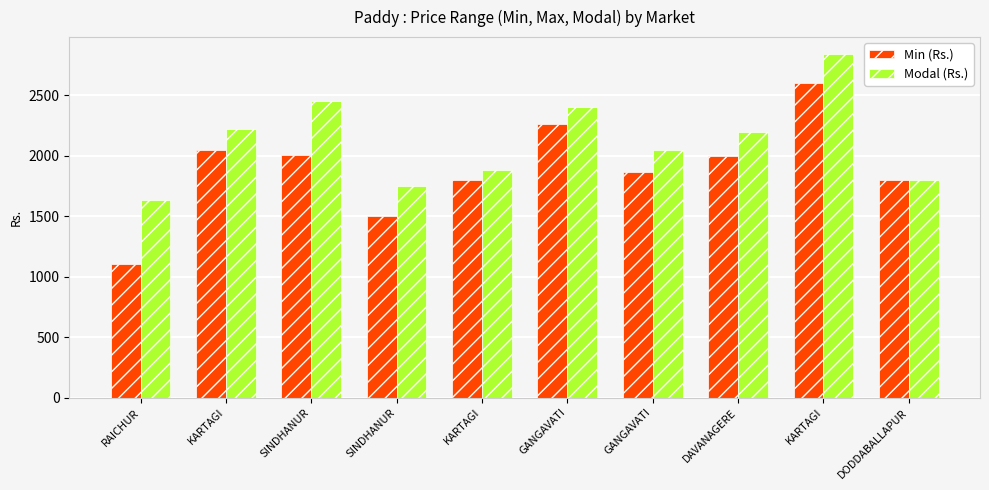

What is the label of the 3rd bar from the left?

SINDHANUR